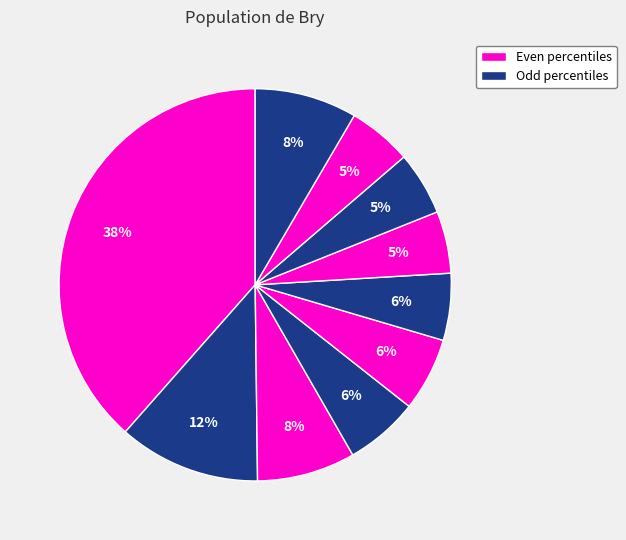

Count the number of slices in the pie.

10